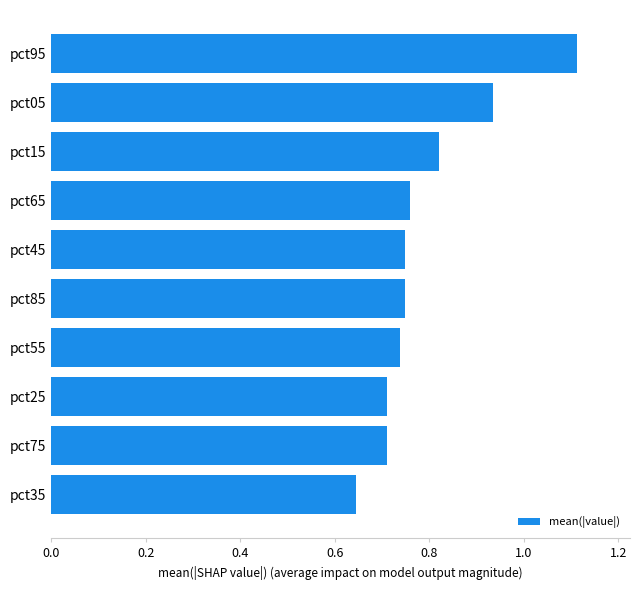

At which category does the chart reach its minimum across all series?

pct35